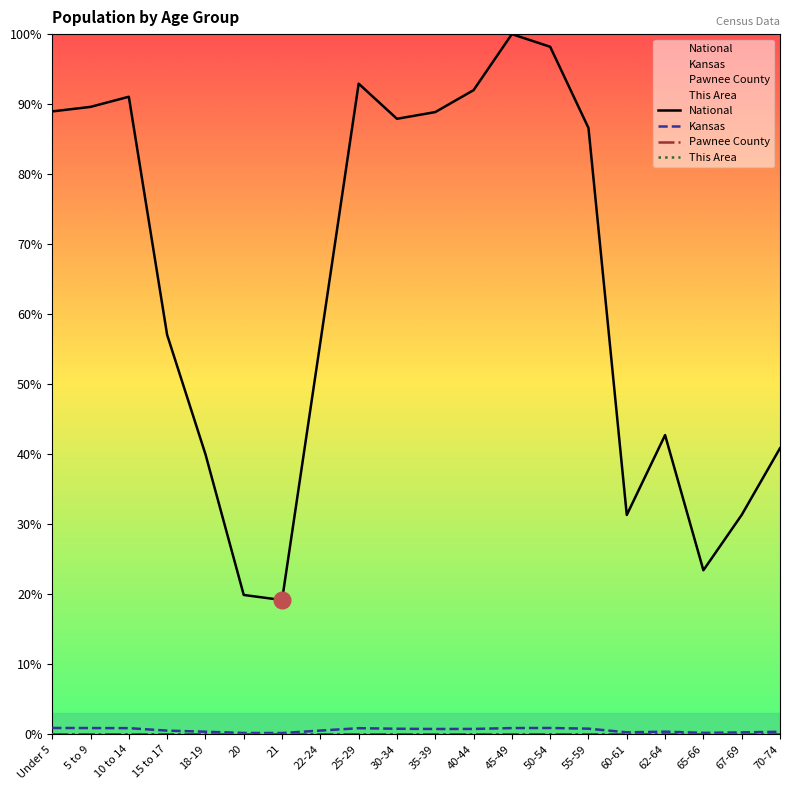

What is the label of the 20th point from the left?

70-74